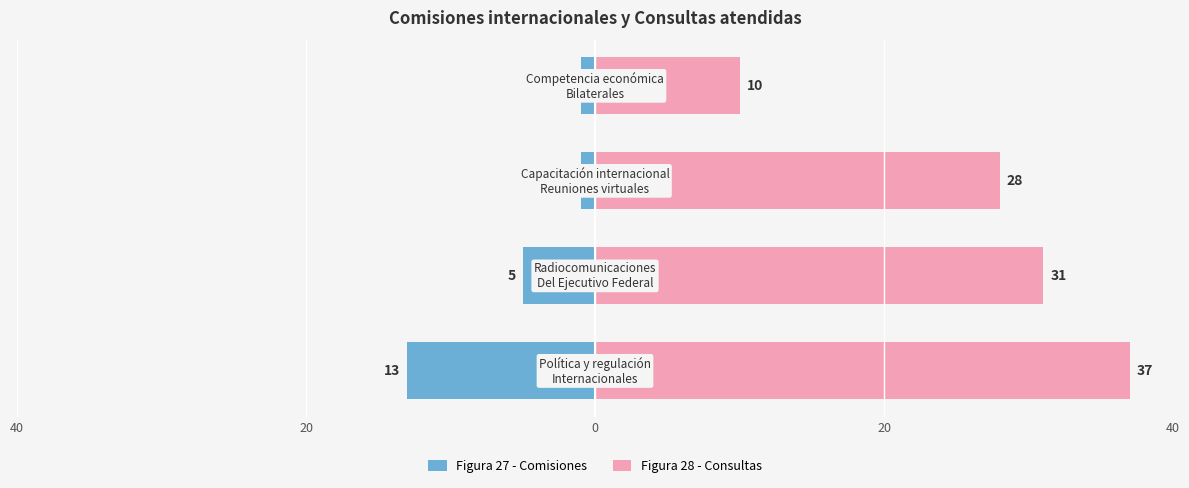

True or false: Figura 28 - Consultas has a value of 15 at 20.

False